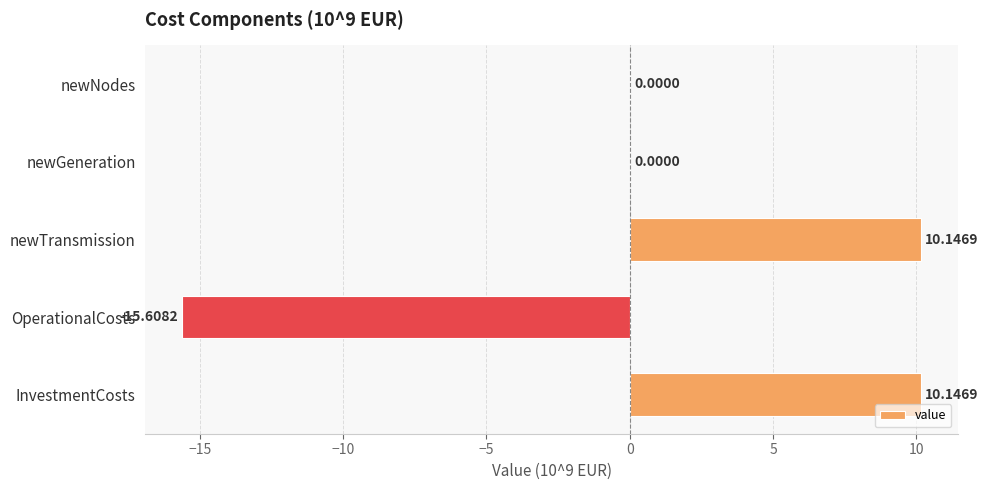

Between newNodes and newTransmission, which is larger?

newTransmission